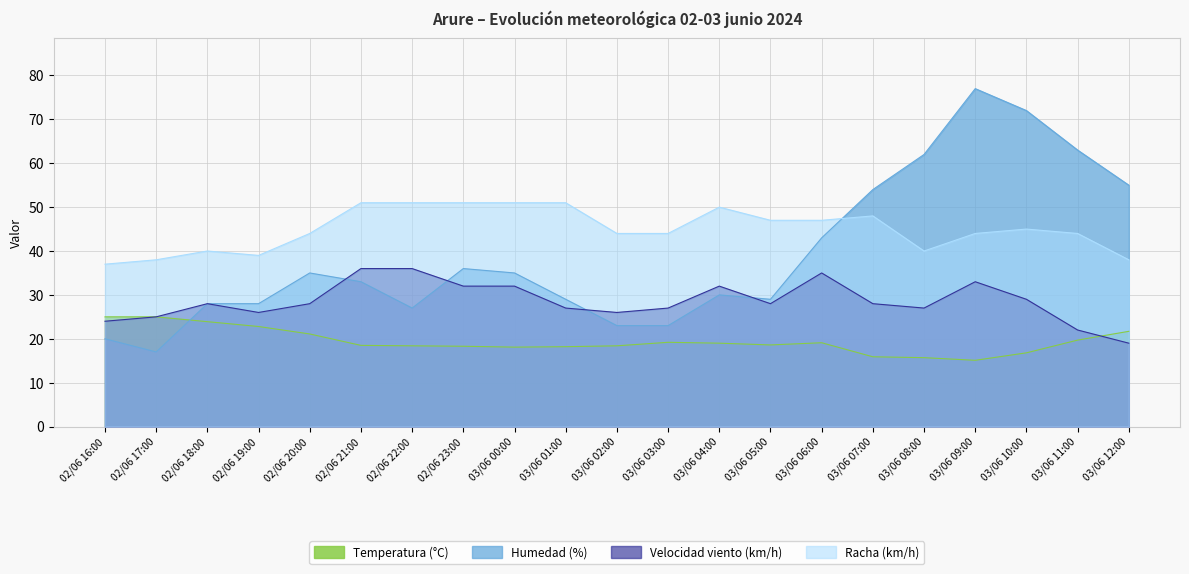

Reading left to right, list all the values displayed in this chart.

Temperatura (°C): 25.0	25.0	23.9	22.8	21.1	18.5	18.4	18.3	18.1	18.2	18.4	19.2	19.0	18.6	19.1	15.9	15.7	15.1	16.8	19.7	21.7
Humedad (%): 20.0	17.0	28.0	28.0	35.0	33.0	27.0	36.0	35.0	29.0	23.0	23.0	30.0	29.0	43.0	54.0	62.0	77.0	72.0	63.0	55.0
Velocidad viento (km/h): 24.0	25.0	28.0	26.0	28.0	36.0	36.0	32.0	32.0	27.0	26.0	27.0	32.0	28.0	35.0	28.0	27.0	33.0	29.0	22.0	19.0
Racha (km/h): 37.0	38.0	40.0	39.0	44.0	51.0	51.0	51.0	51.0	51.0	44.0	44.0	50.0	47.0	47.0	48.0	40.0	44.0	45.0	44.0	38.0